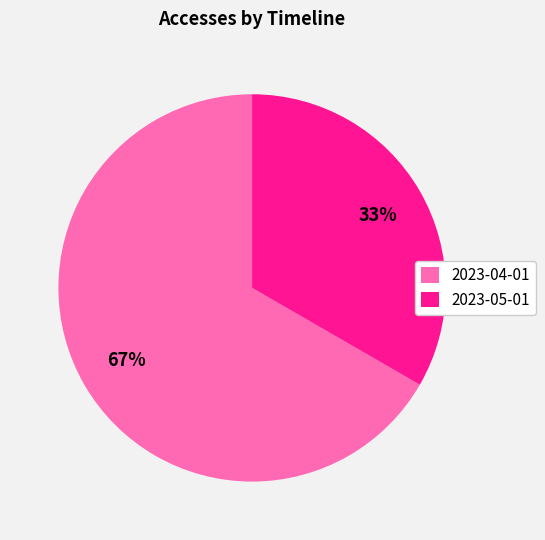

Which slice represents more than half of the pie?

2023-04-01